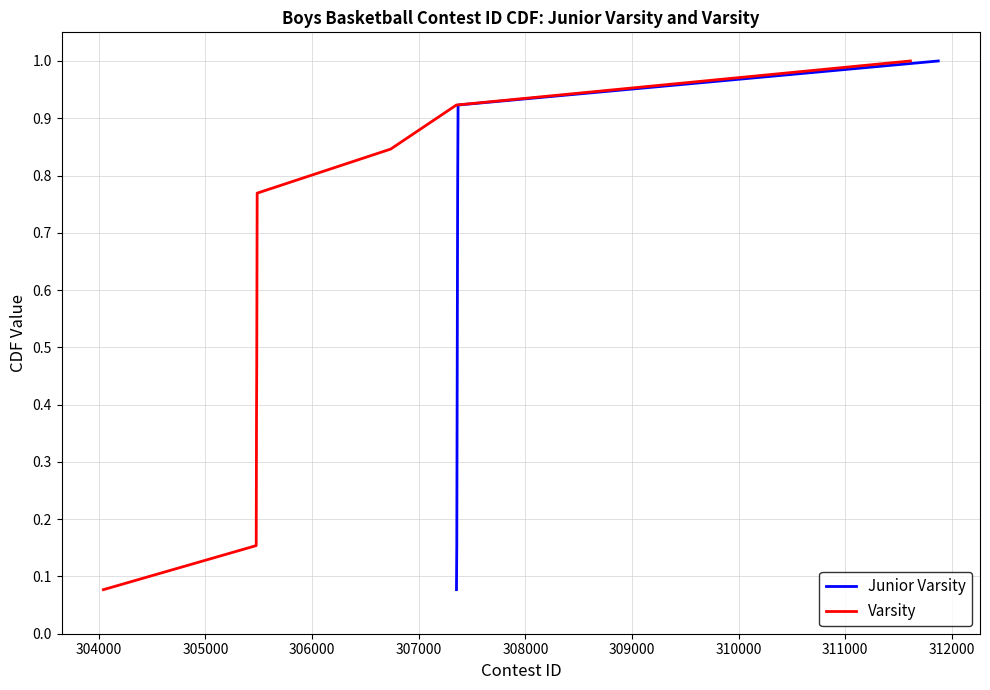

What is the difference between the maximum and second lowest values in the Junior Varsity series?

0.8